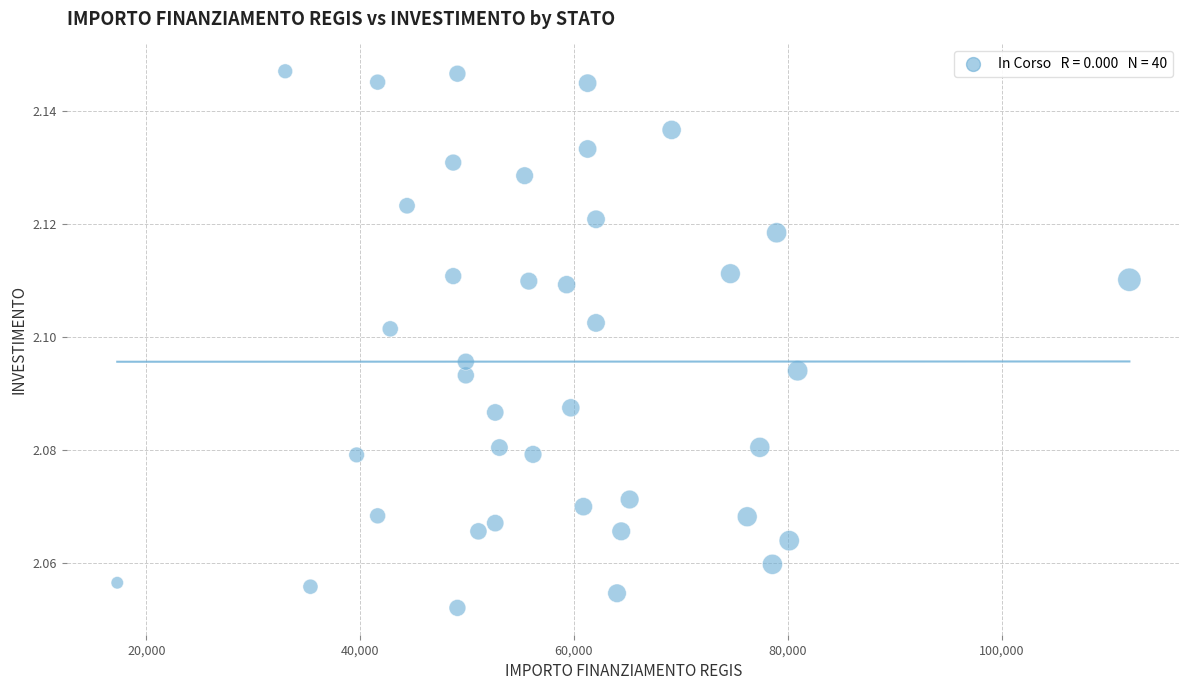

What is the range of X values (max minus min)?

94665.7